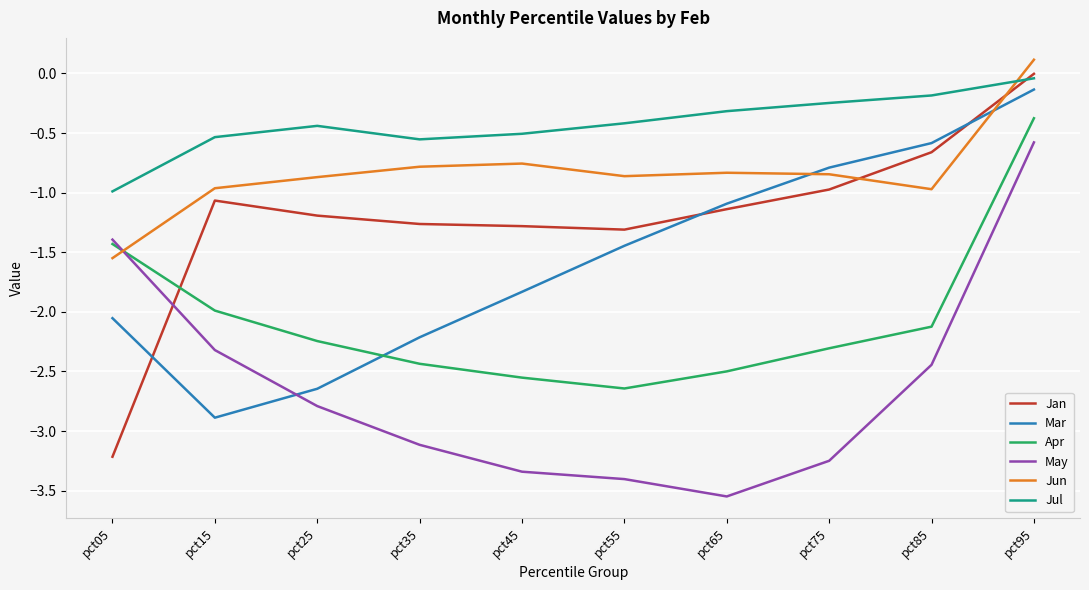

Does the chart have visible grid lines?

Yes